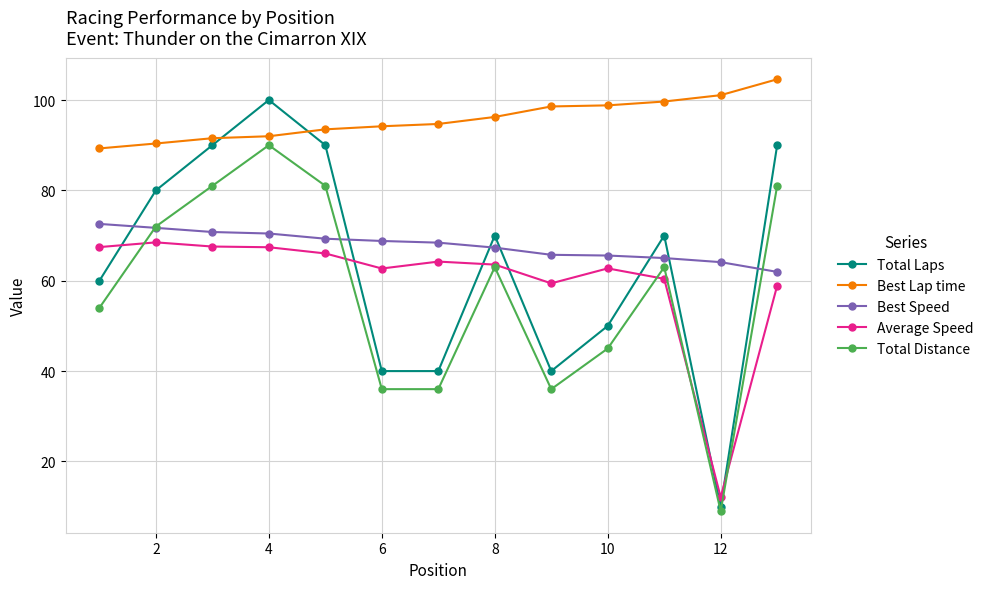

What is the greatest value displayed?

104.6